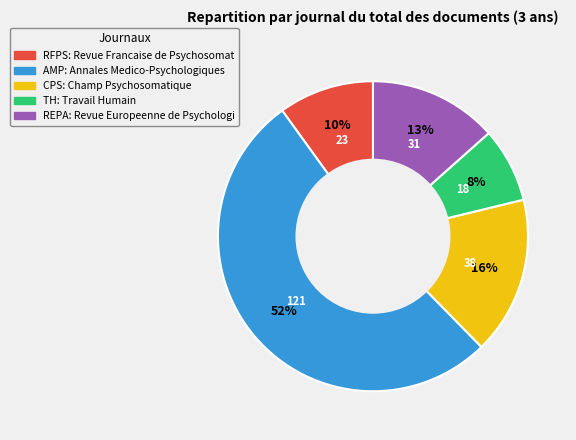

To the nearest percent, what is the average slice percentage?

20%